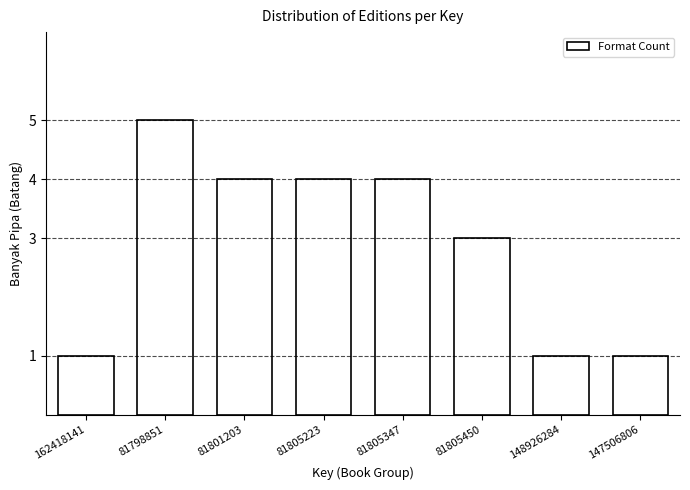

Reading right to left, extract all data points from this chart.

147506806=1	148926284=1	81805450=3	81805347=4	81805223=4	81801203=4	81798851=5	162418141=1